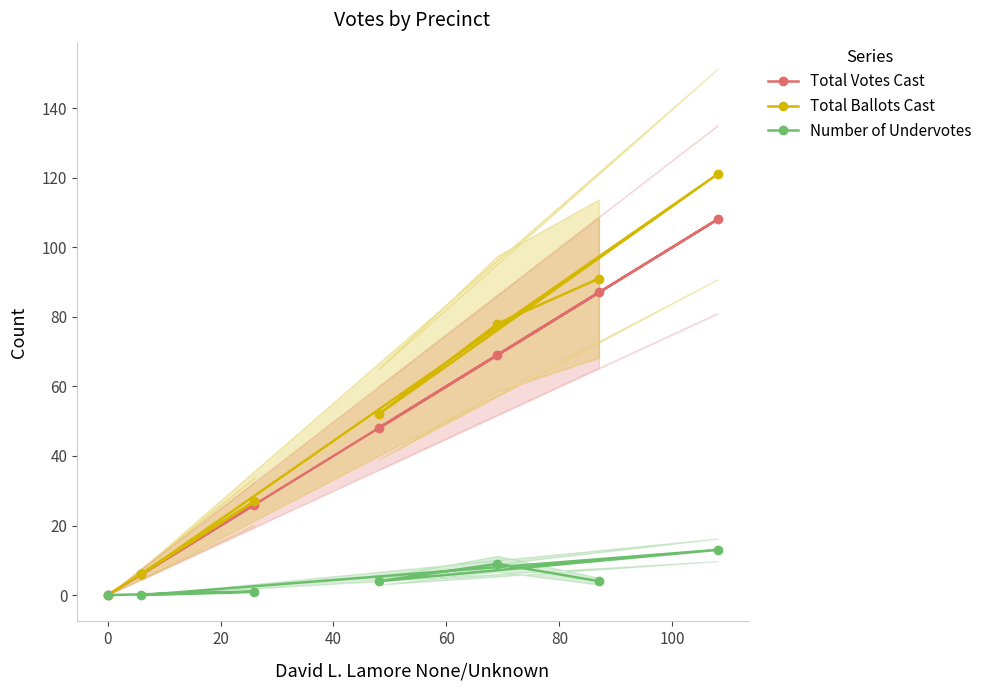

Does the chart have visible grid lines?

No